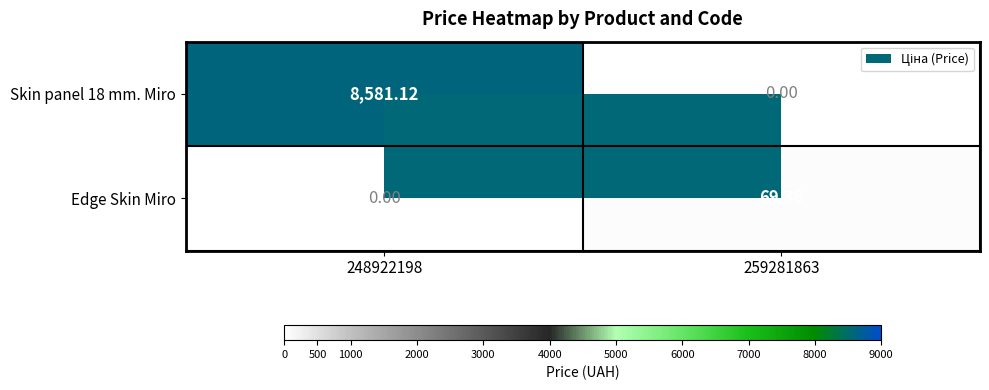

Is the value of Skin panel 18 mm. Miro at 248922198 greater than the value of Edge Skin Miro at 259281863?

Yes